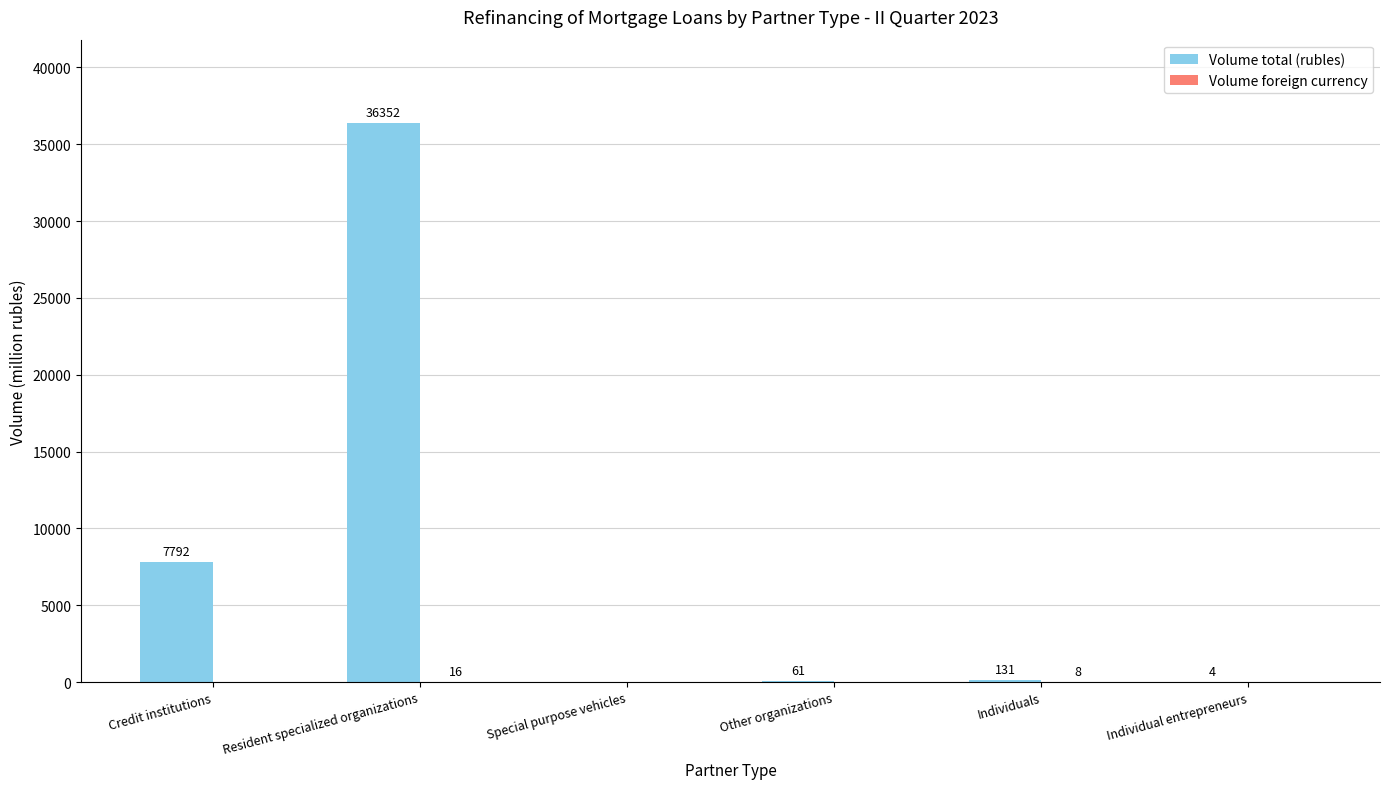

Is it true that Volume total (rubles) equals 131 at Individuals?

True